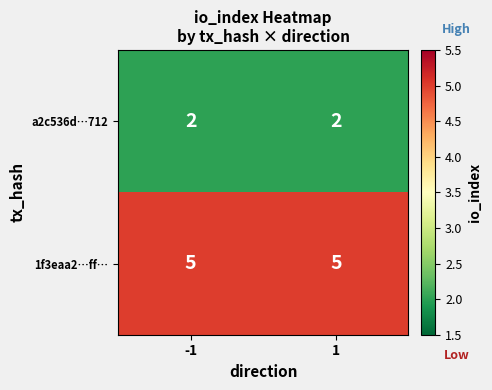

True or false: a2c536d…712 has a value of 3 at -1.

False